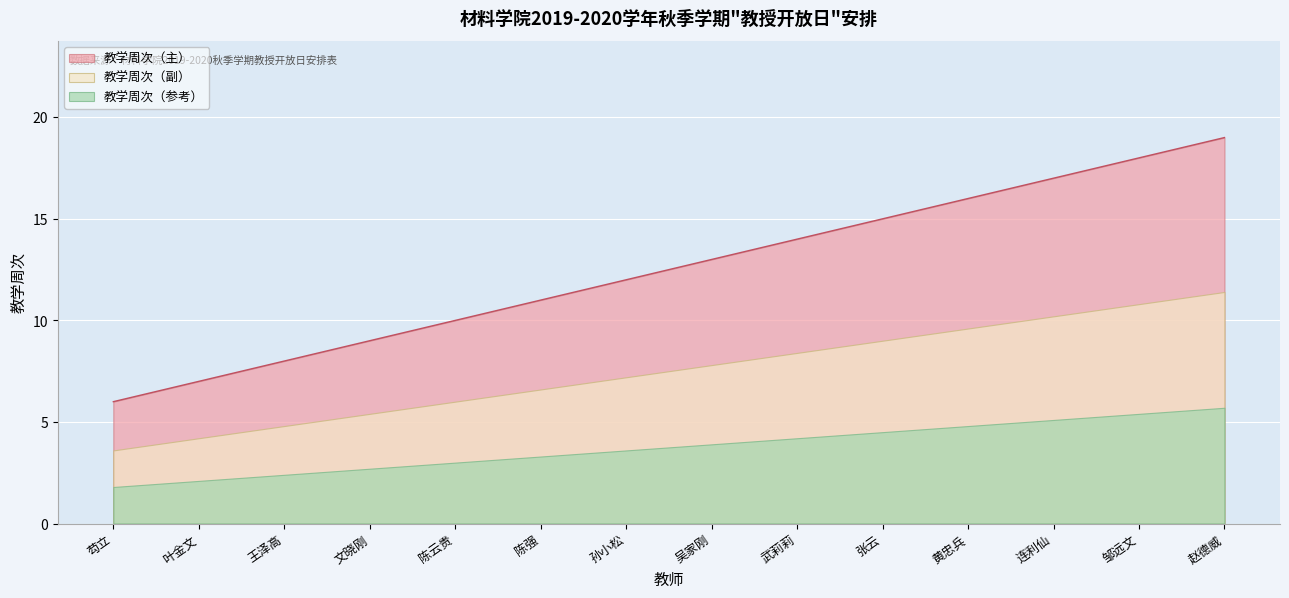

What position from the right is 陈强?

9